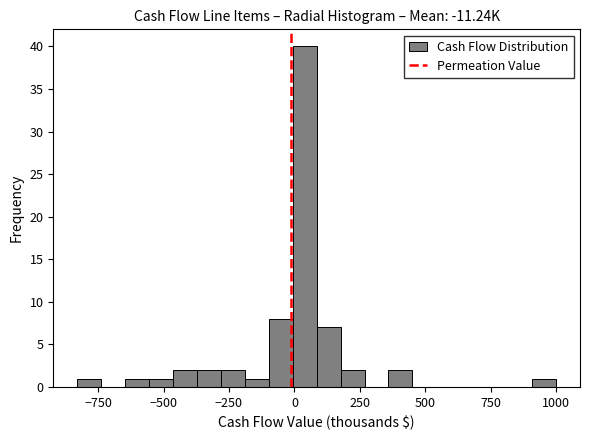

Read against the x-axis, roughly where is the centre of the tallest bar?

50